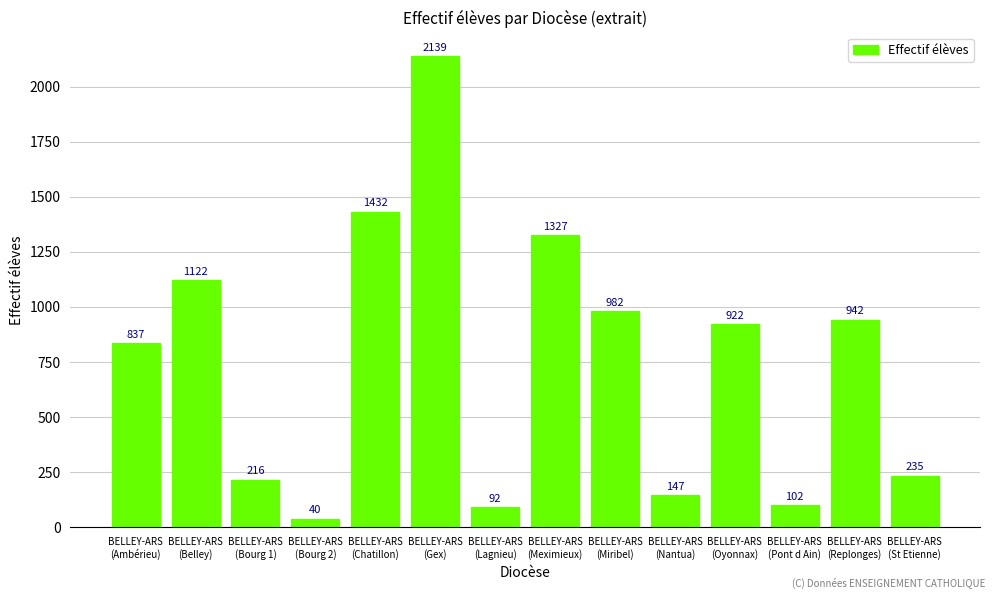

Approximately how many times larger is the value at BELLEY-ARS
(Meximieux) compared to BELLEY-ARS
(St Etienne)?

5.6